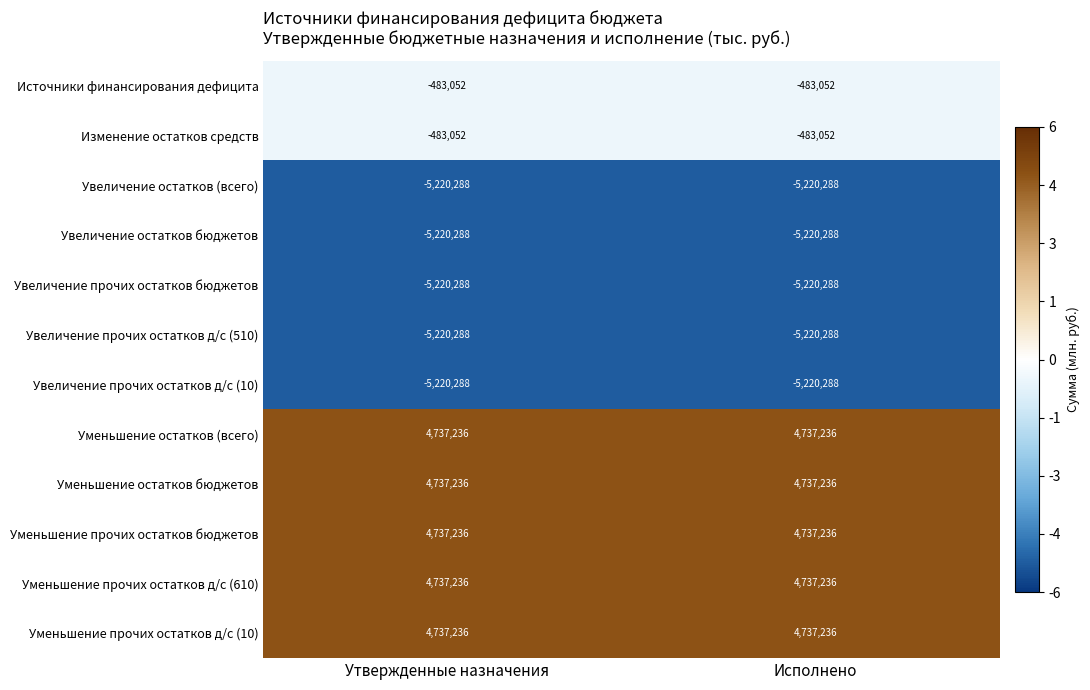

What is the spread (max minus min) of values at Утвержденные назначения?

9957524